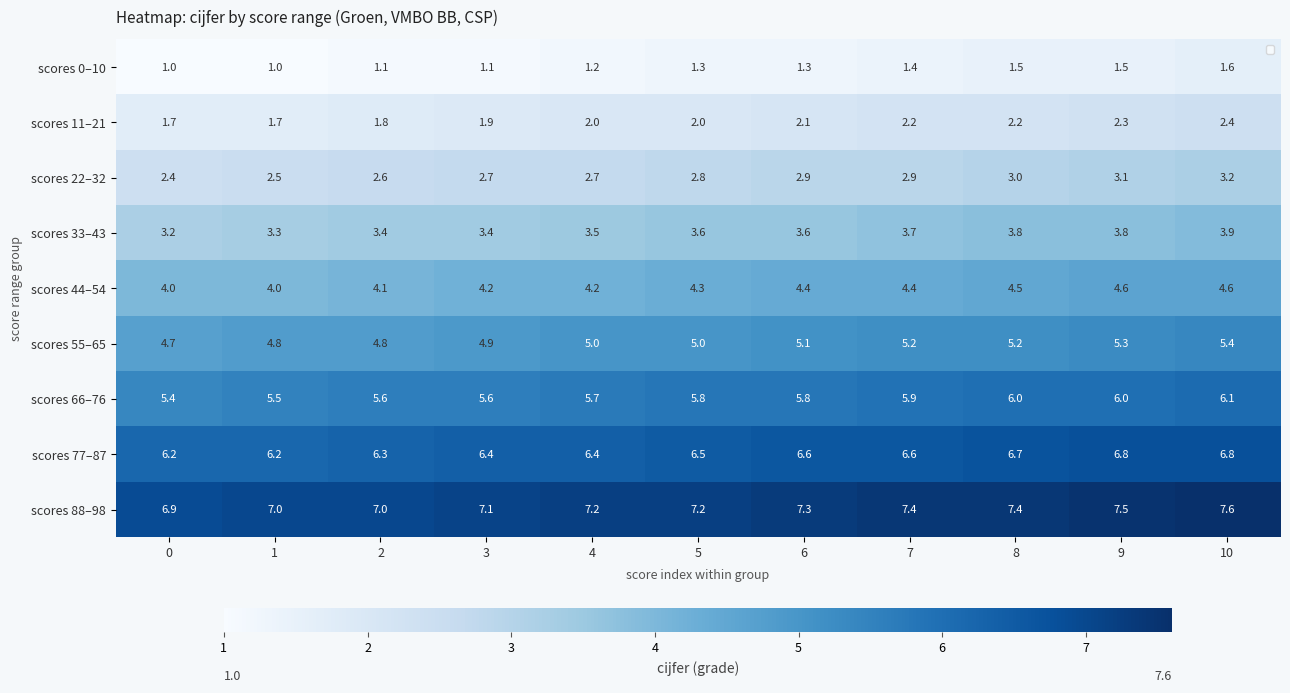

Which series has the largest range (max minus min)?

scores 22–32